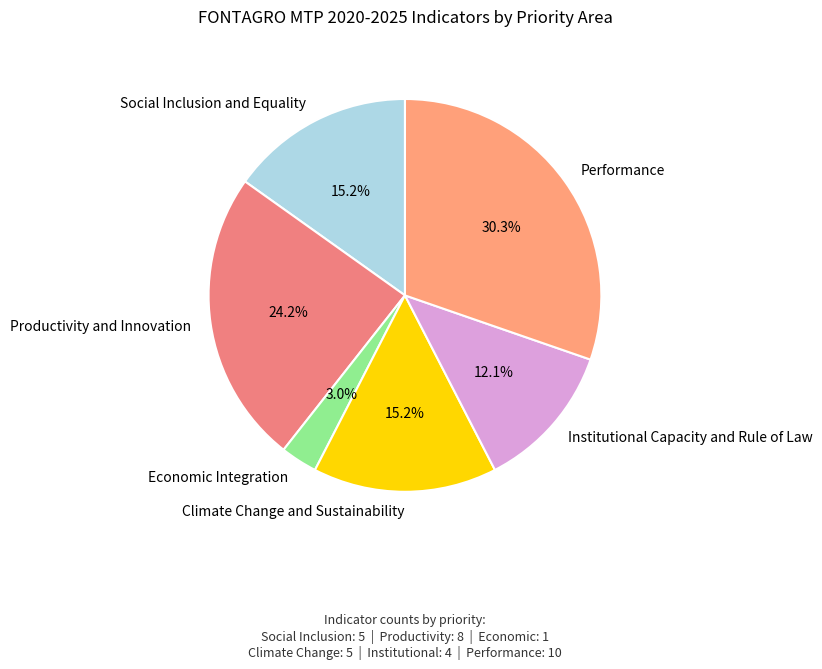

The Productivity and Innovation slice represents 24% of the pie. True or false?

True